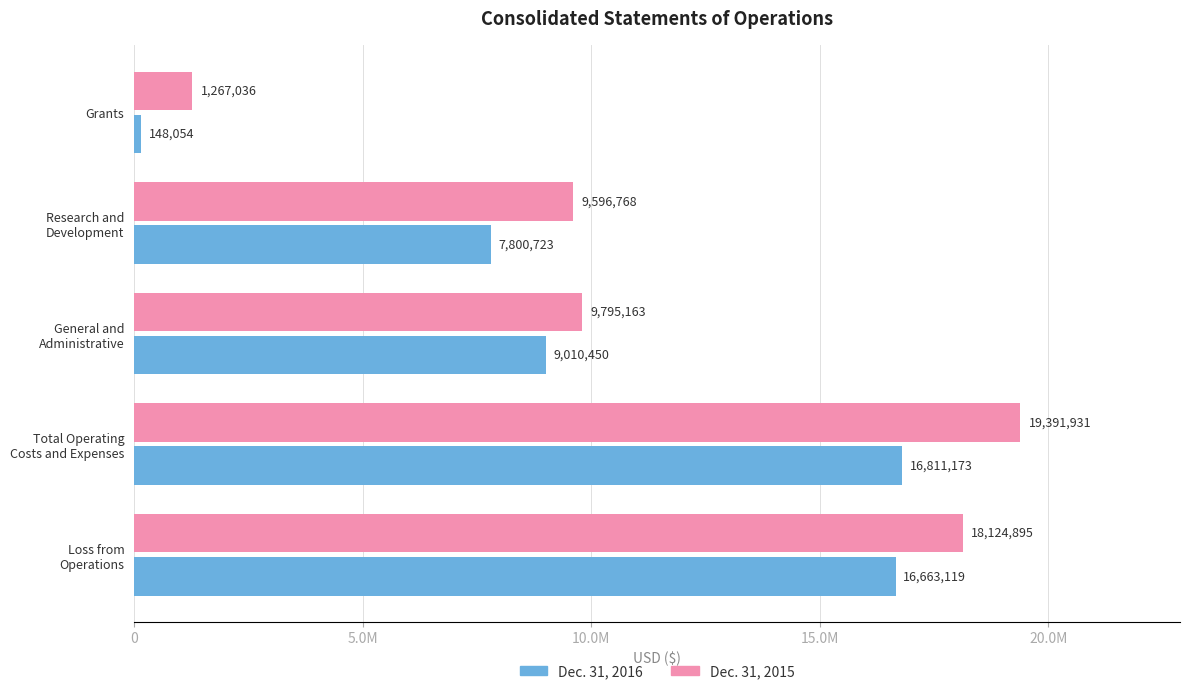

What position from the left is Research and Development?

2